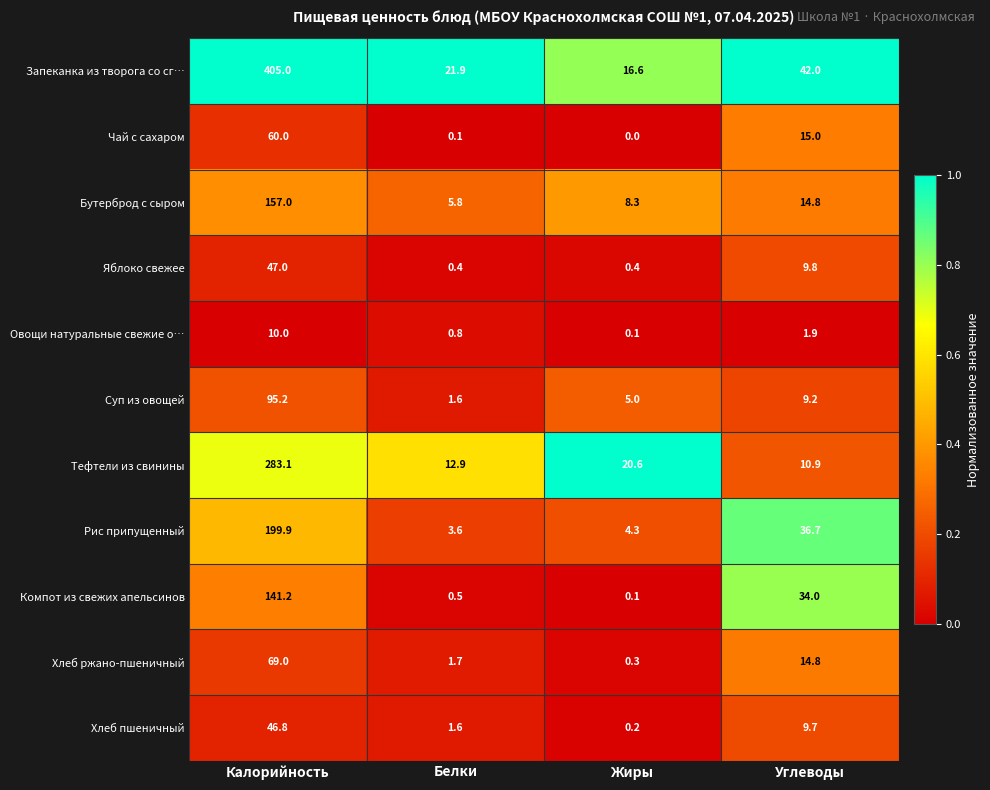

List the series in order of their peak value, lowest first.

Овощи натуральные свежие о…, Хлеб пшеничный, Яблоко свежее, Чай с сахаром, Хлеб ржано-пшеничный, Суп из овощей, Компот из свежих апельсинов, Бутерброд с сыром, Рис припущенный, Тефтели из свинины, Запеканка из творога со сг…